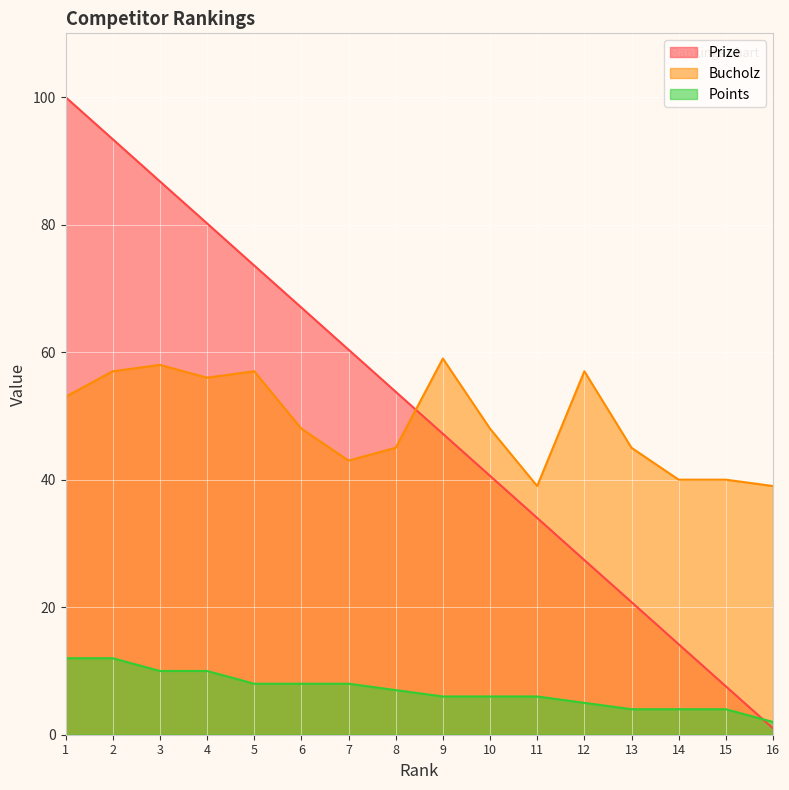

At which category does Bucholz reach its first local valley?

4